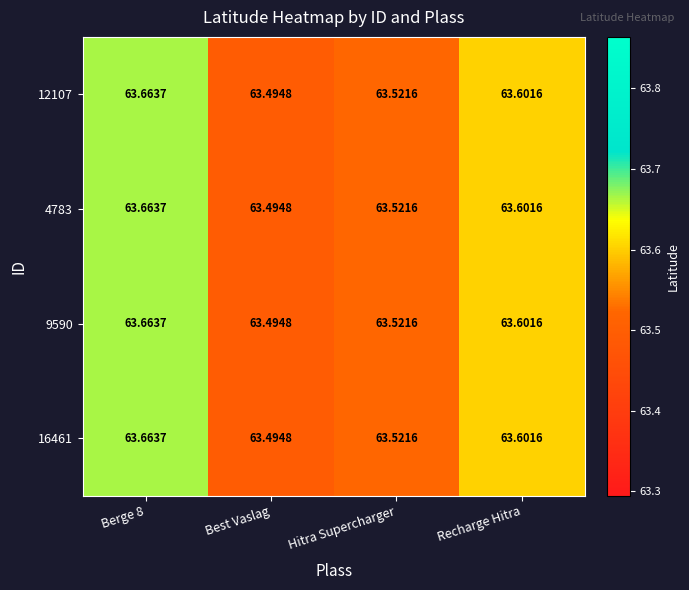

Is the value of 16461 at Hitra Supercharger greater than the value of 12107 at Berge 8?

No